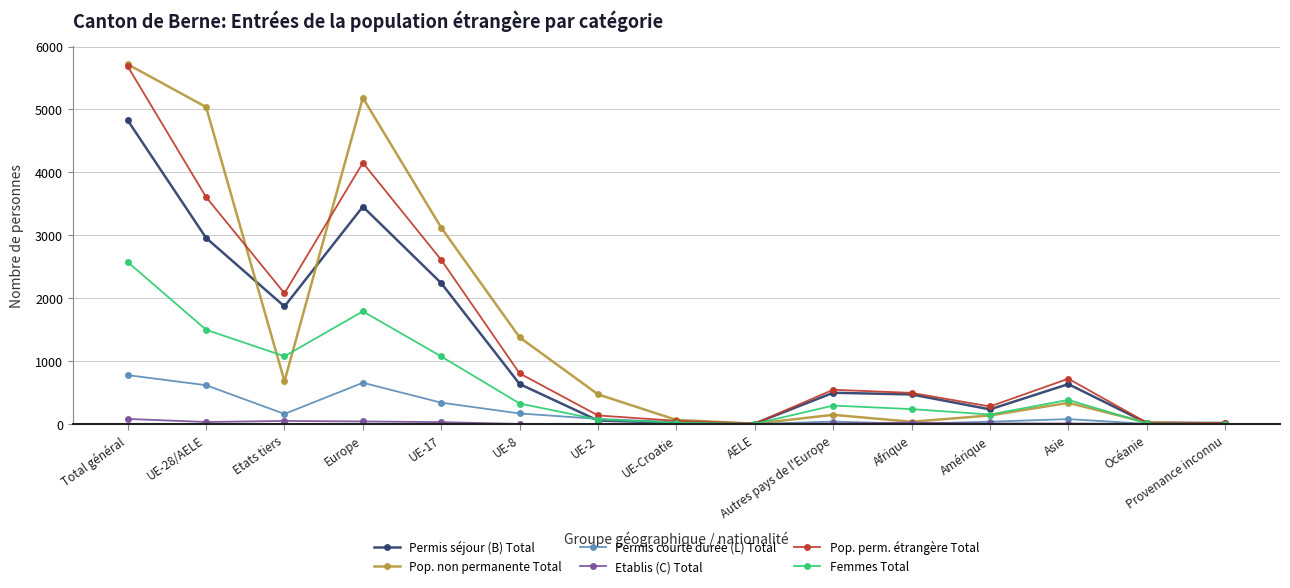

Which series has the widest spread of values?

Pop. non permanente Total